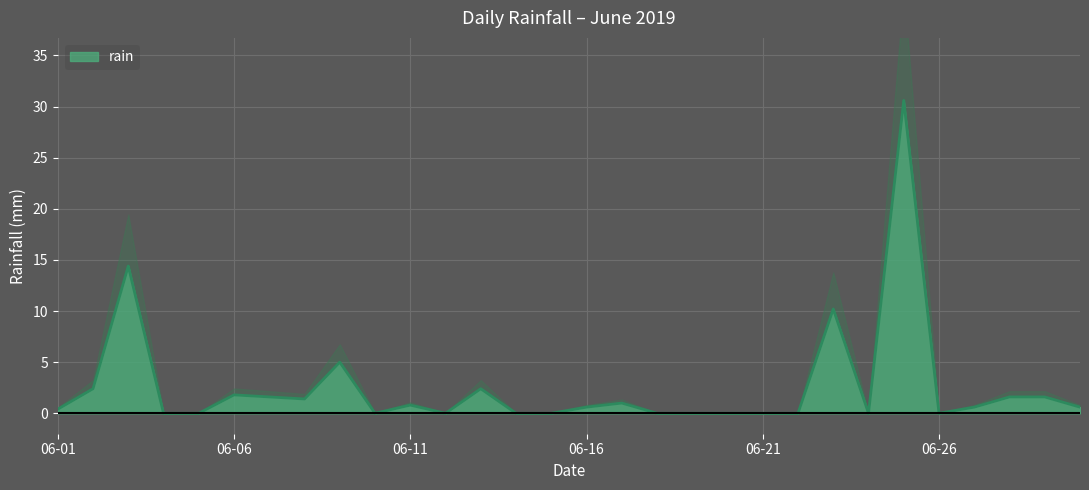

At which label is the value closest to 15?

2019-06-03